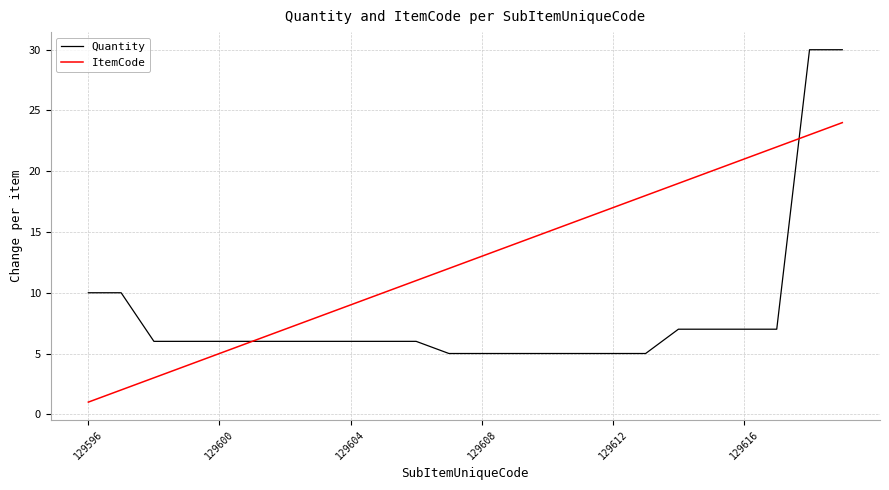

Which series has the largest total across all categories?

ItemCode